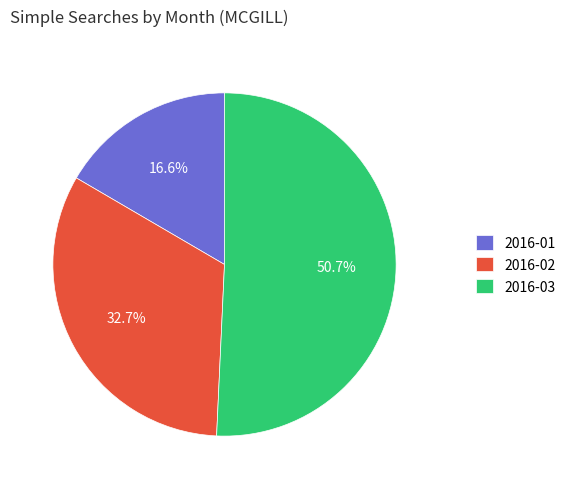

Rank the categories by value from highest to lowest.

2016-03, 2016-02, 2016-01